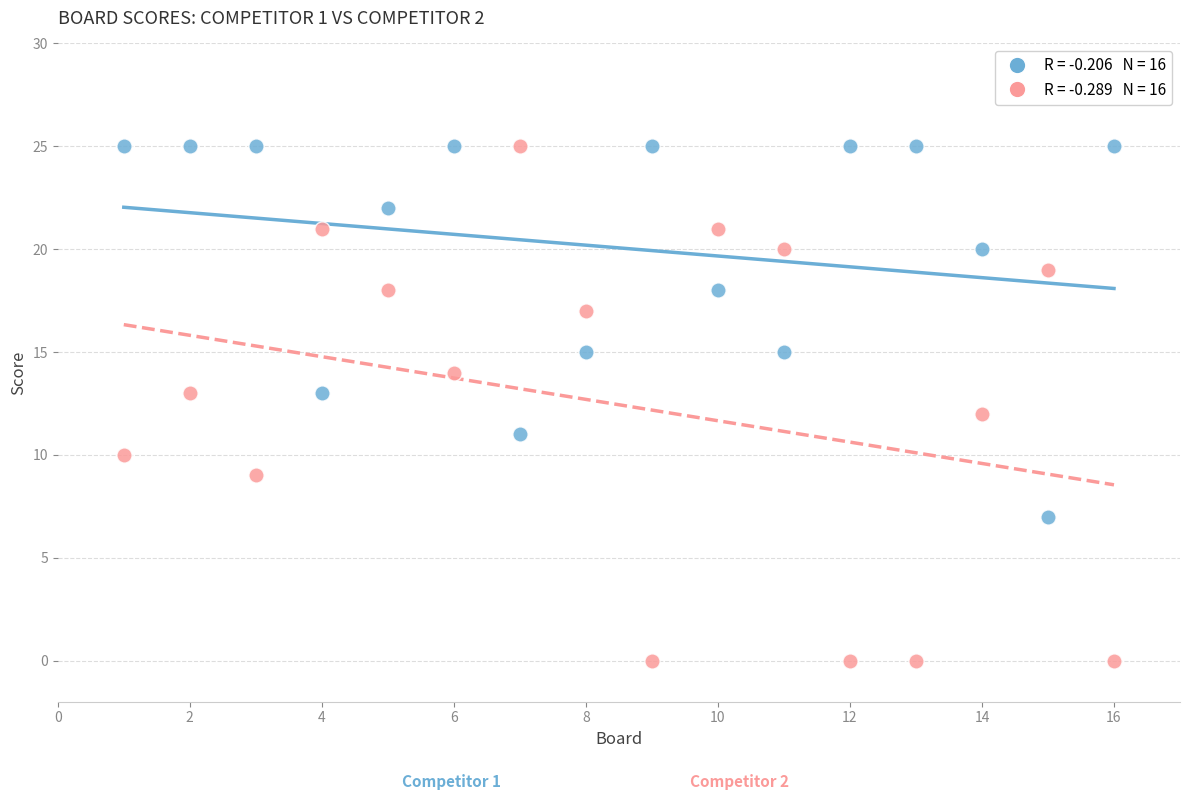

Across all data points, what is the range of Y values (max minus min)?

25